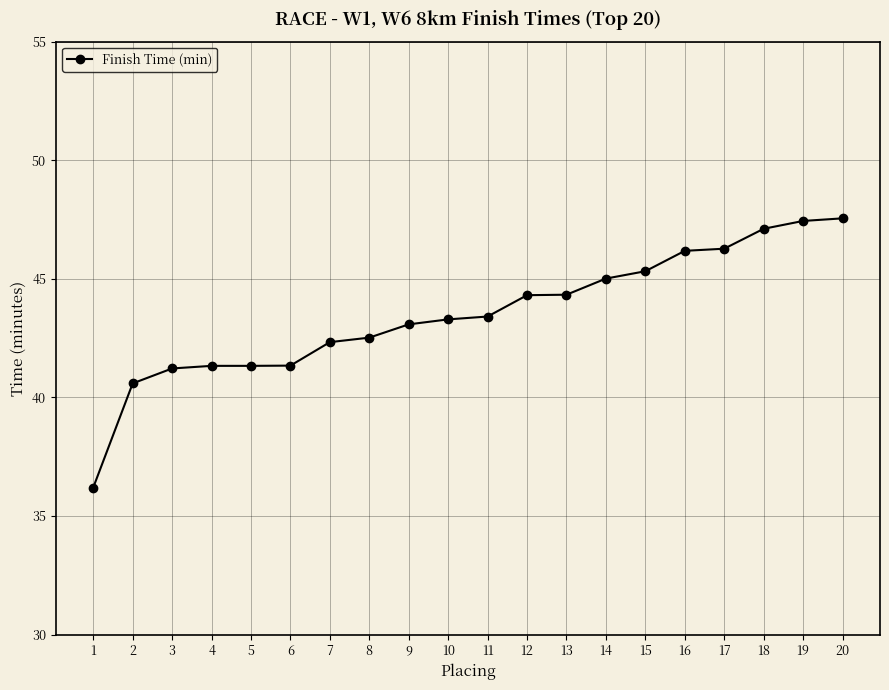

What is the difference between the values at 6 and 17?

4.9